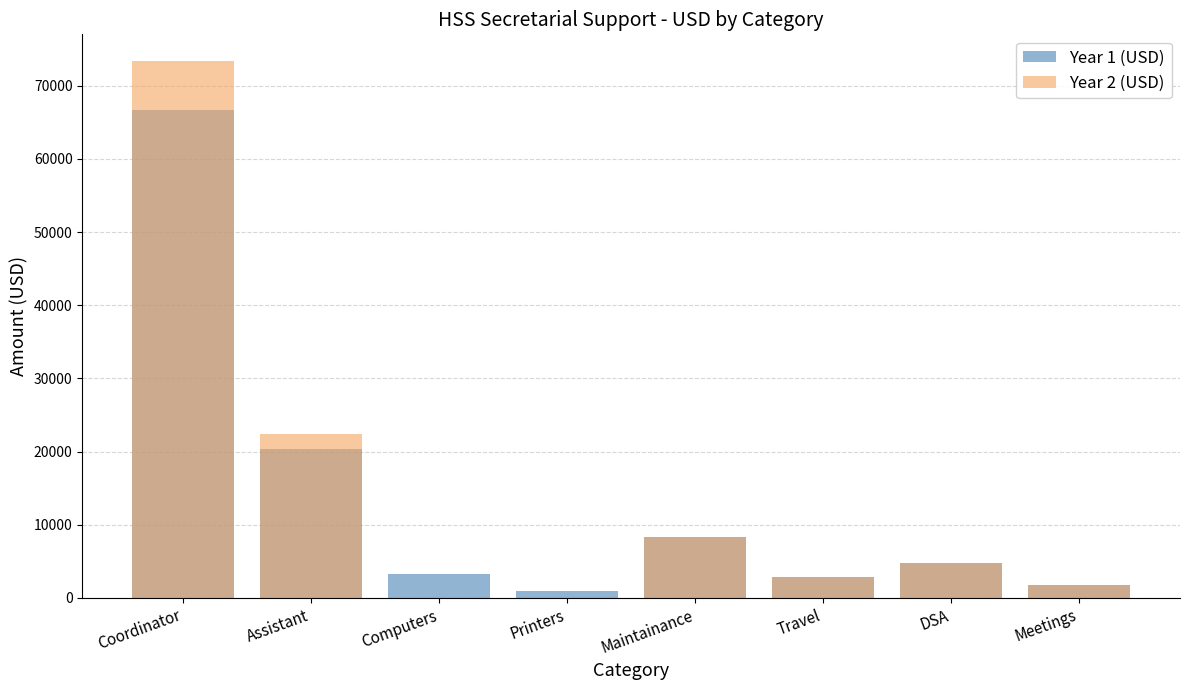

Where is Year 1 (USD) nearest to the value 33803?

Assistant